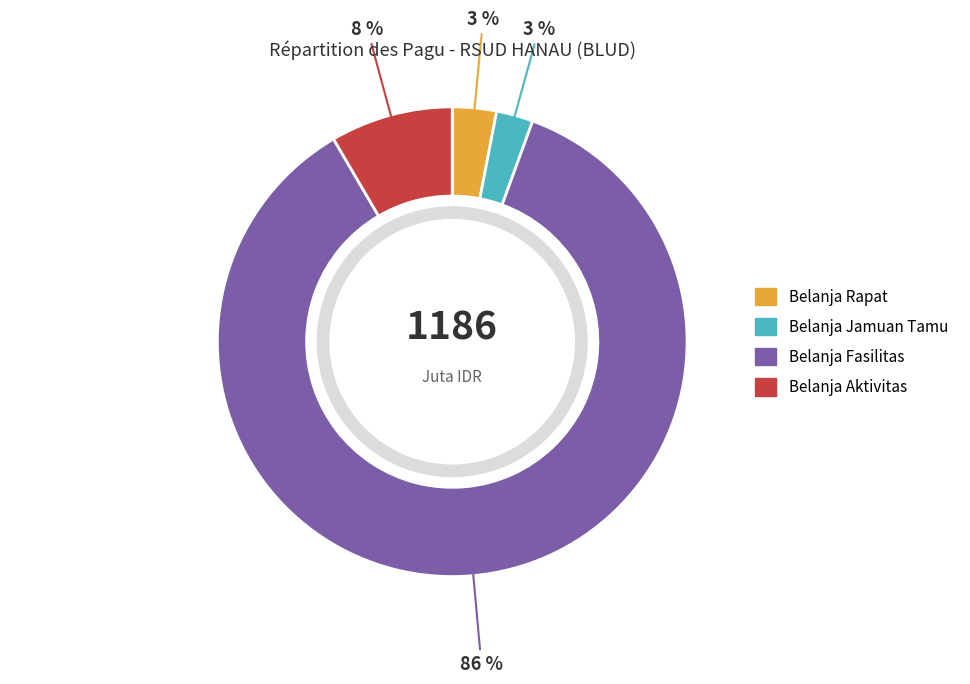

To the nearest percent, what percentage of the pie is 38945791?

3%